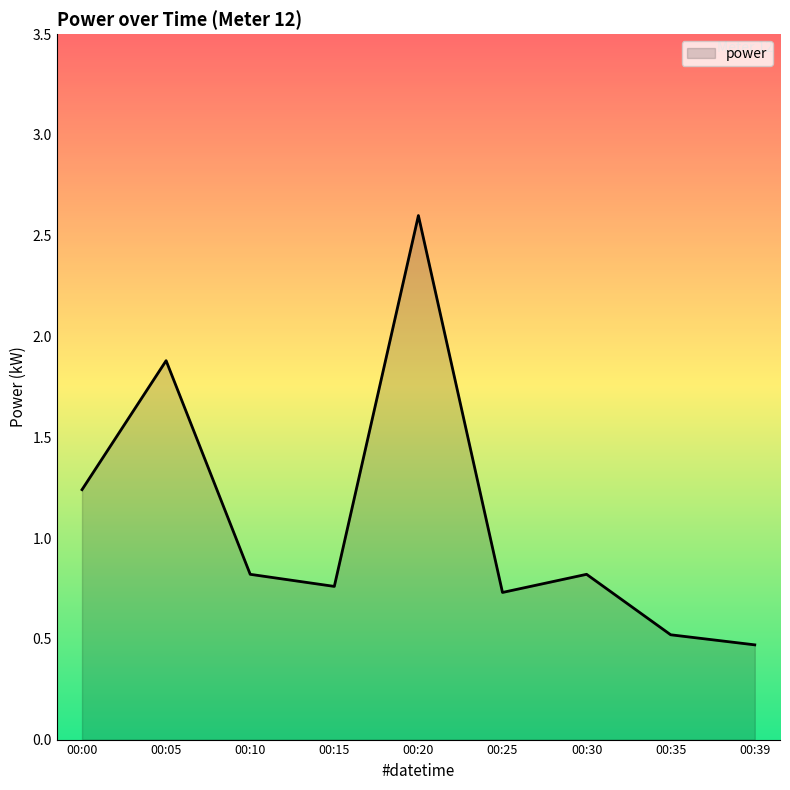

Count the number of data series in this chart.

1